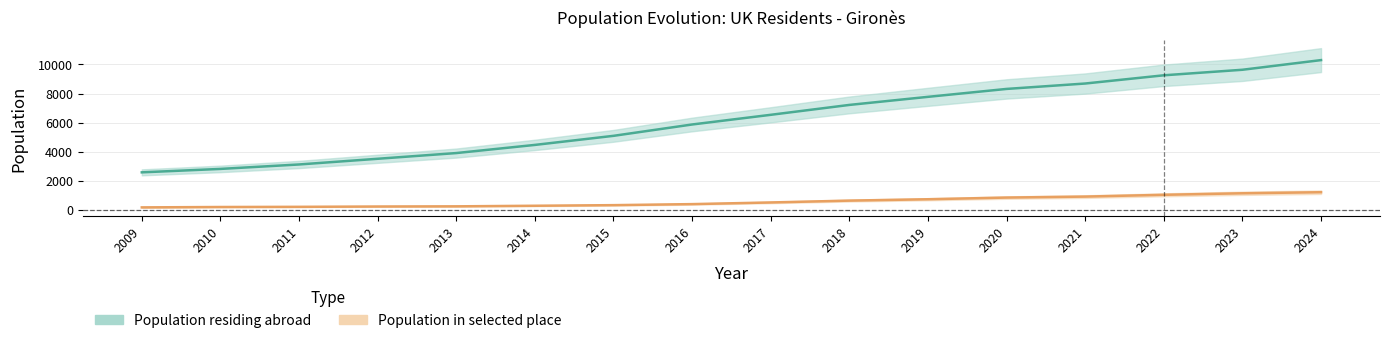

List the series in order of their overall mean, highest first.

Population residing abroad, Population in selected place